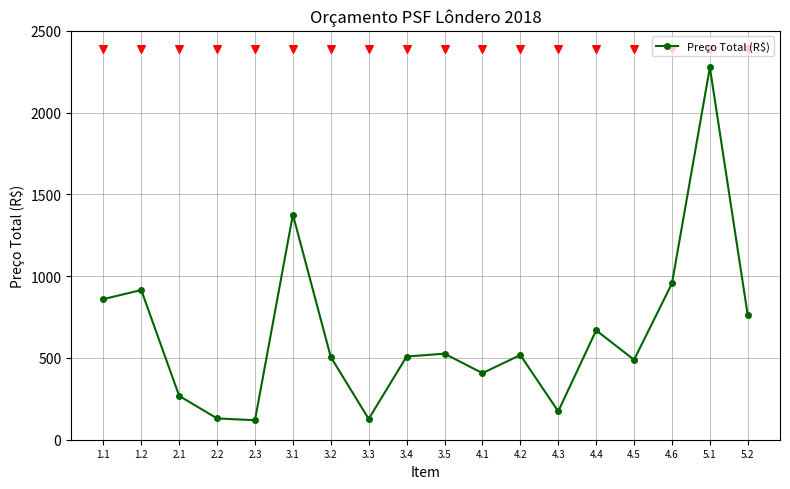

Which has a higher value, 3.2 or 3.4?

3.4